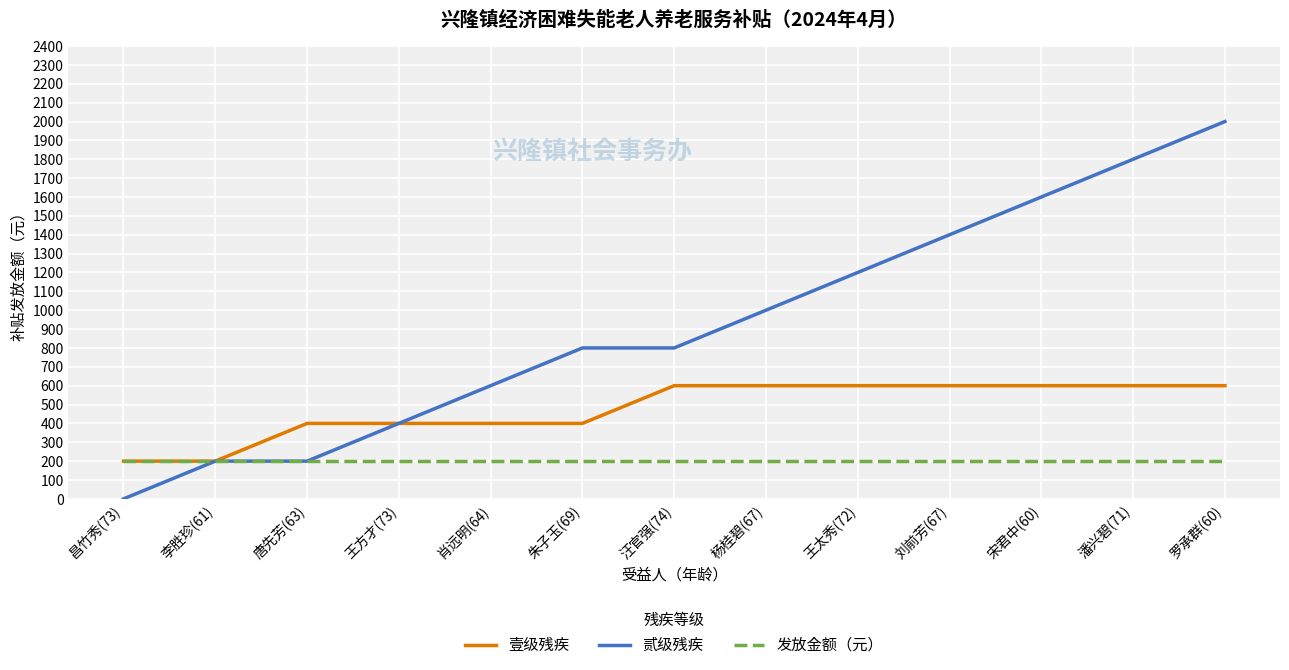

What is the sum of all 发放金额（元） values?

2600